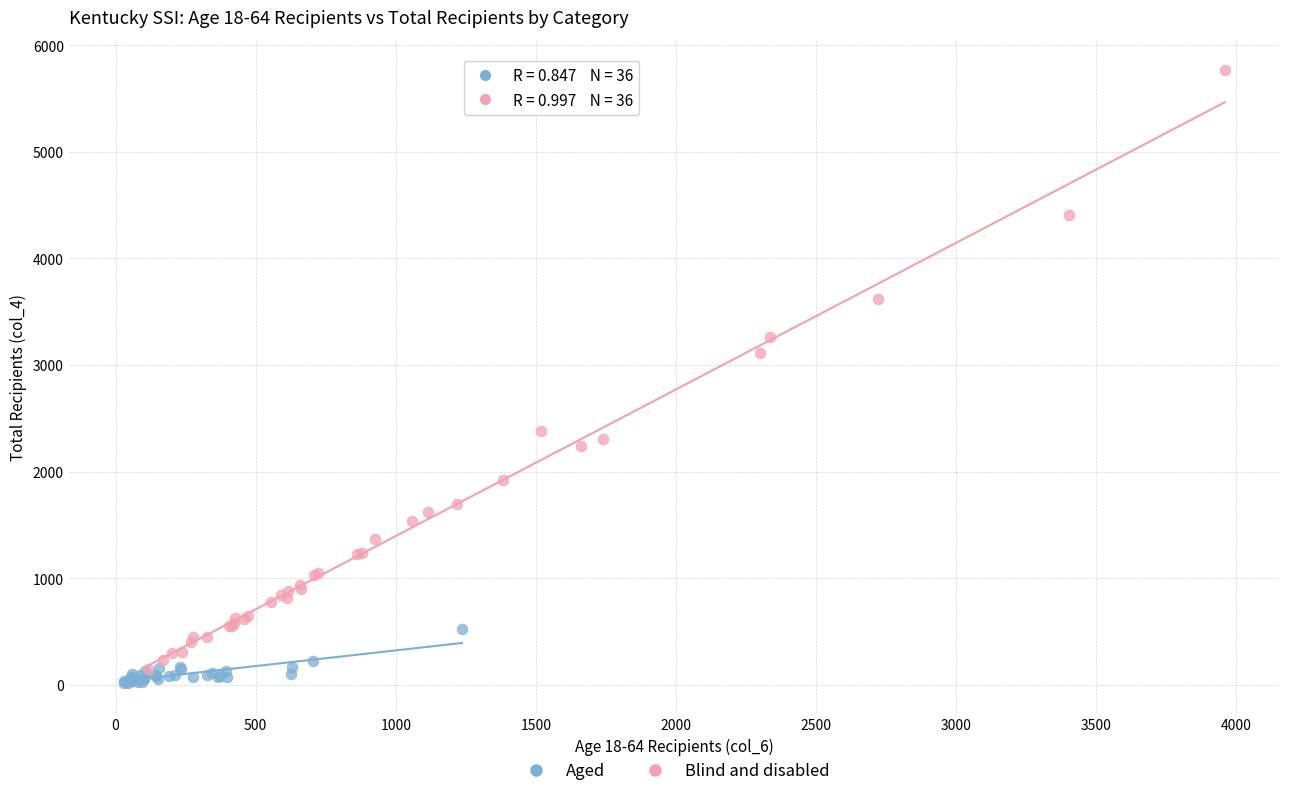

Which series reaches the maximum Y coordinate?

Blind and disabled